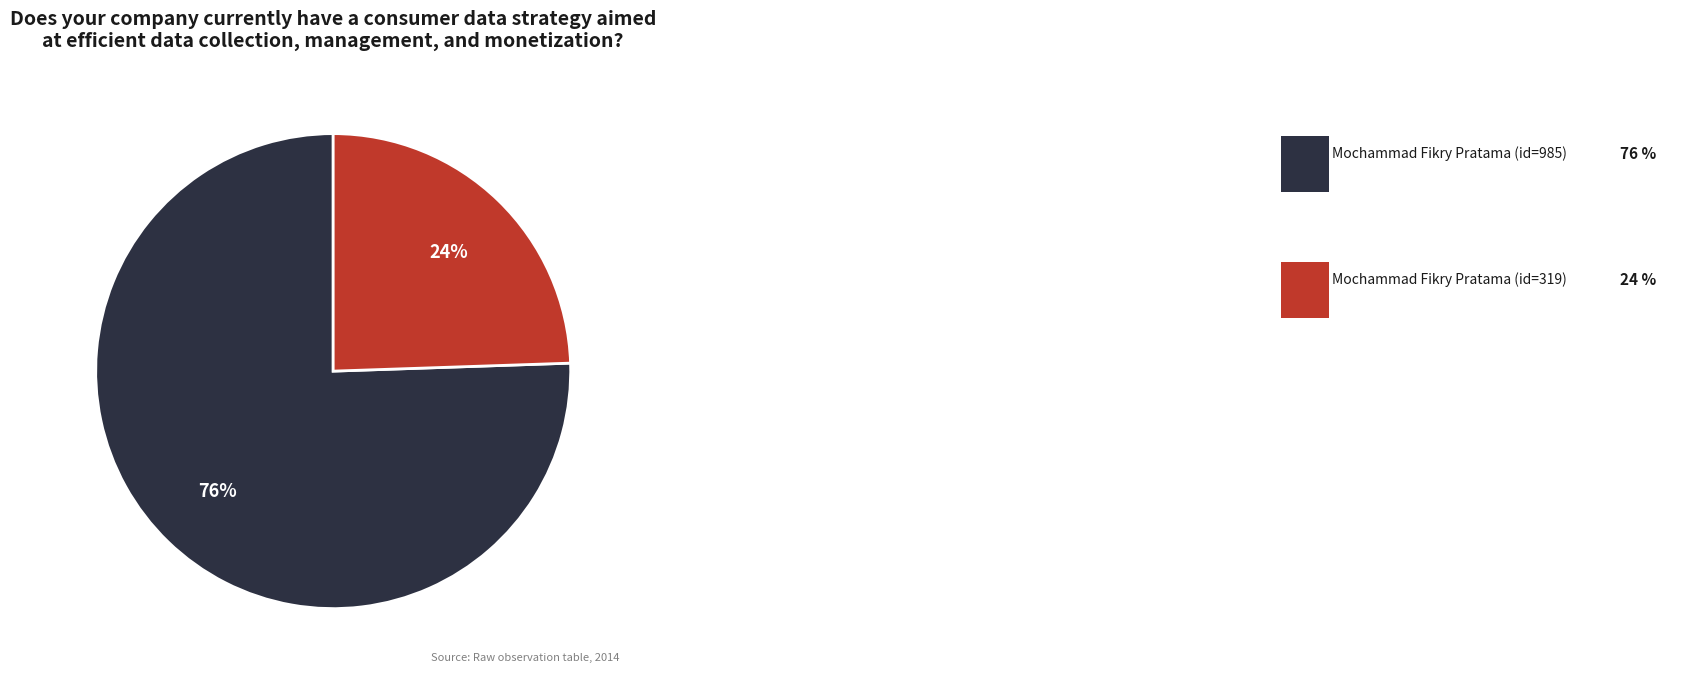

Is there a majority slice in this chart?

Yes